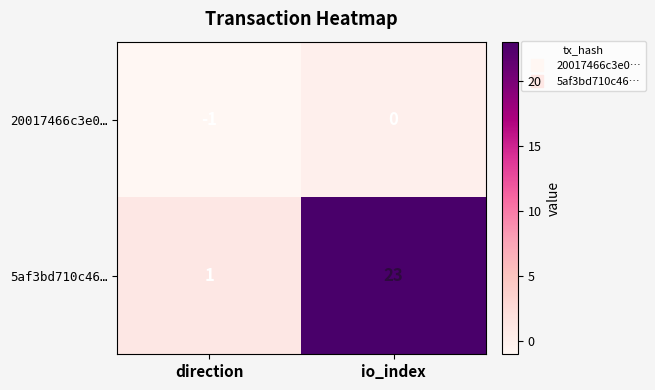

List the labels in order of 20017466c3e0… value, largest first.

io_index, direction